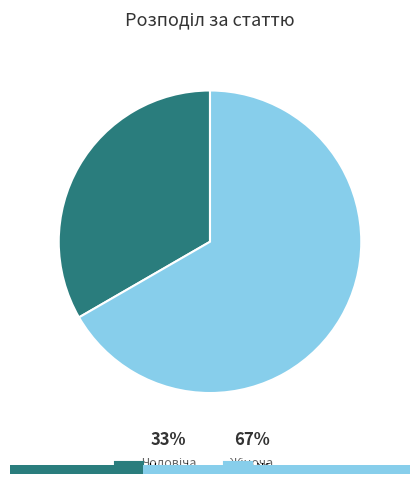

The Жіноча slice represents 67% of the pie. True or false?

True